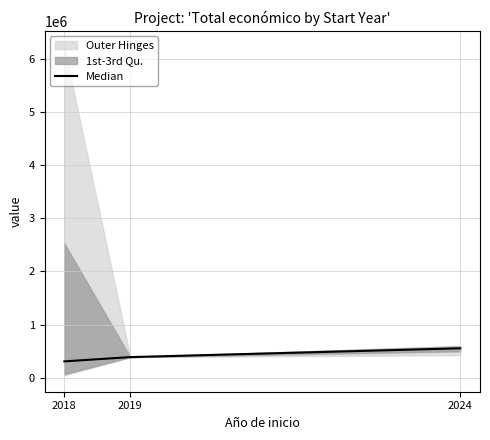

The chart shows a value of 307287.5 at 2018. True or false?

True